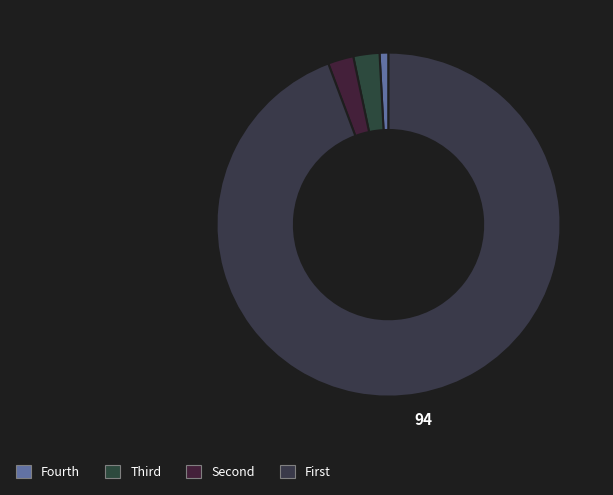

How many slices are in this pie chart?

4